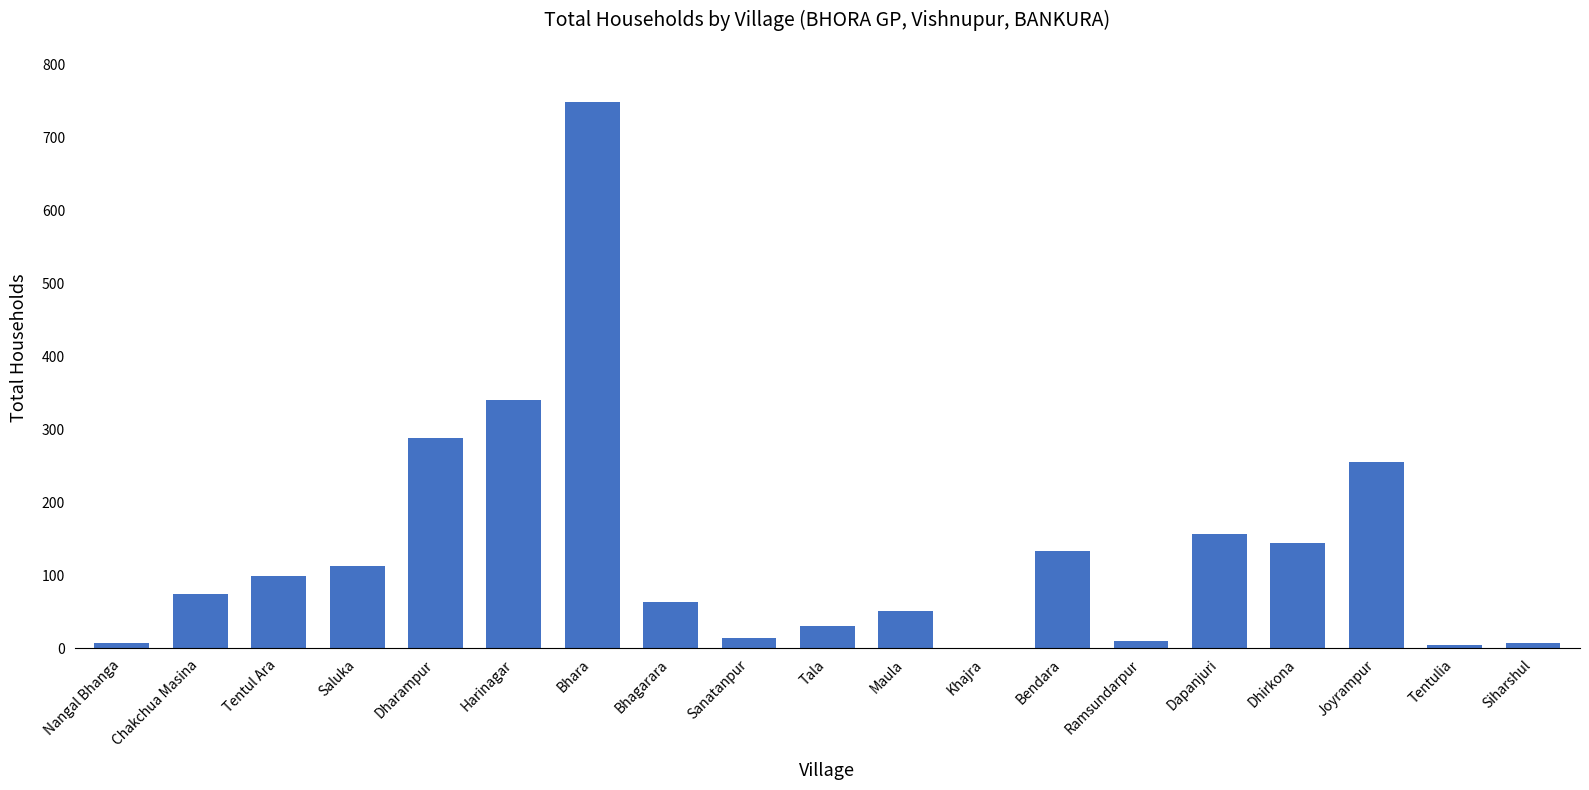

At which category does the chart reach its peak across all series?

Bhara